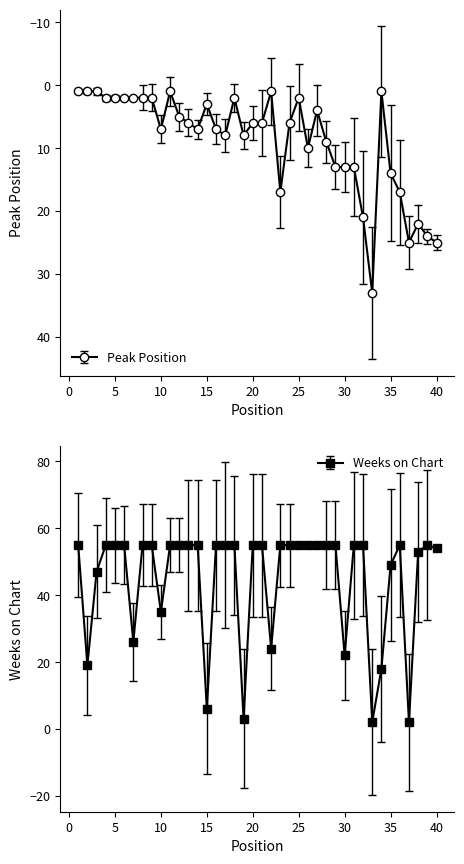

The Peak Position series shows 4 at 6. True or false?

False